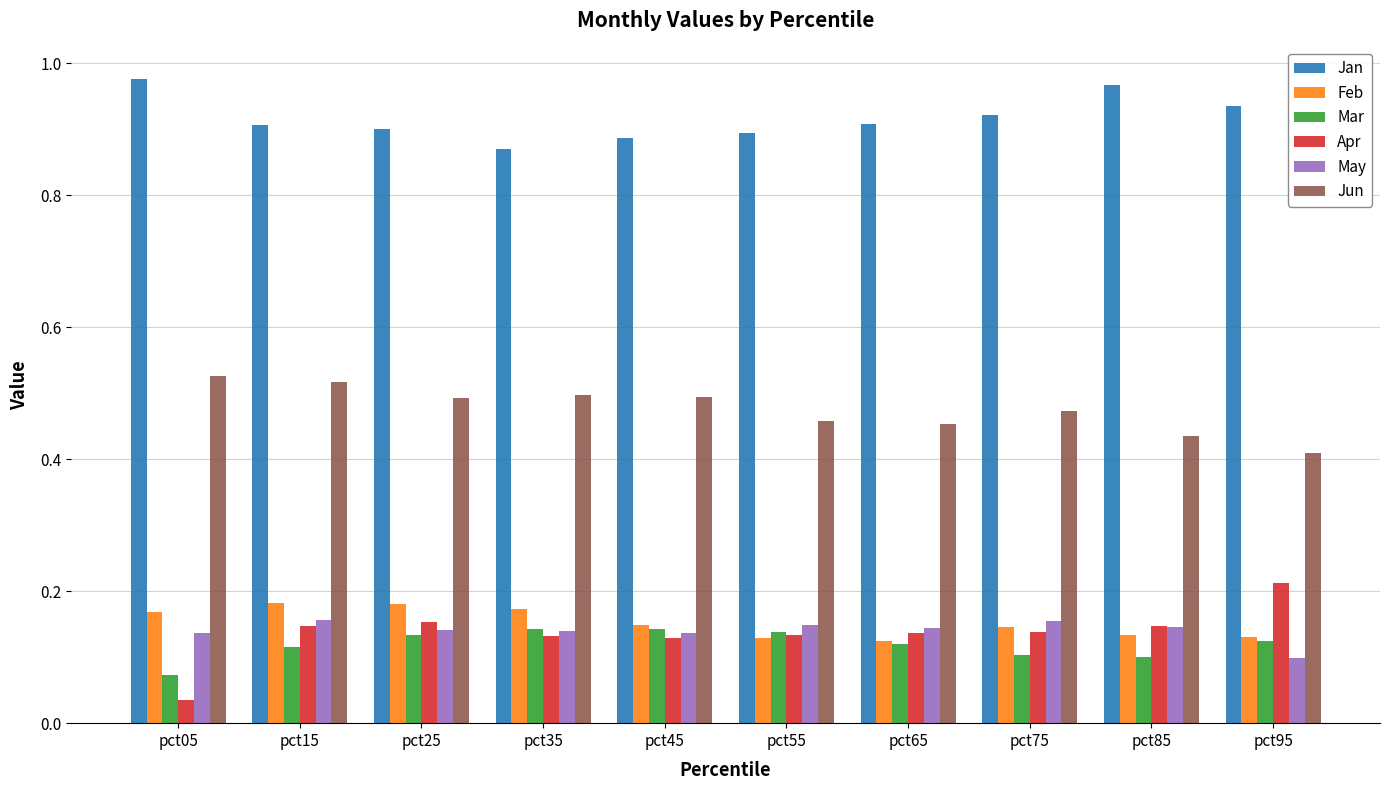

What is the sum of the May values at pct05 and pct75?

0.3